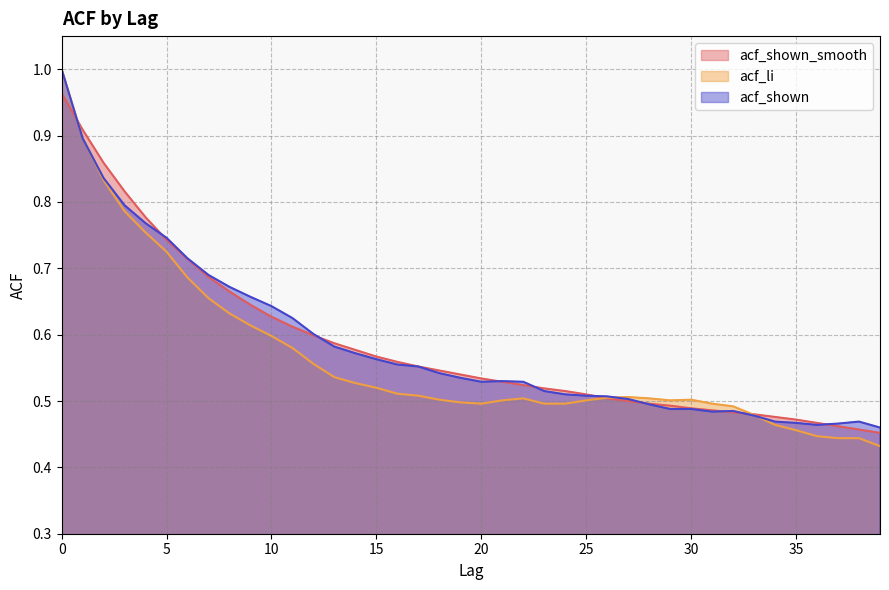

Which has a higher value, 22 or 9?

9